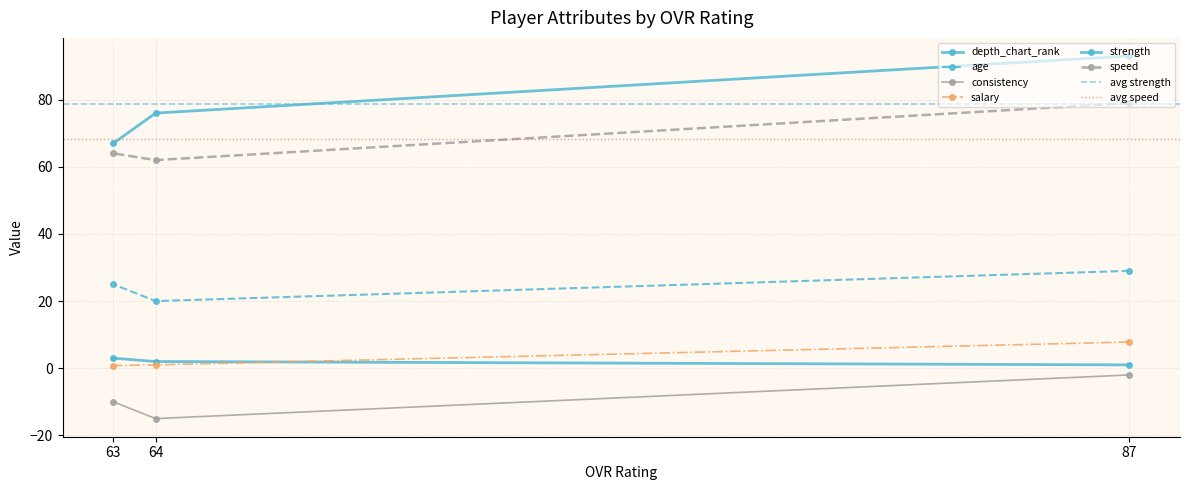

List the labels in order of depth_chart_rank value, largest first.

63, 64, 87